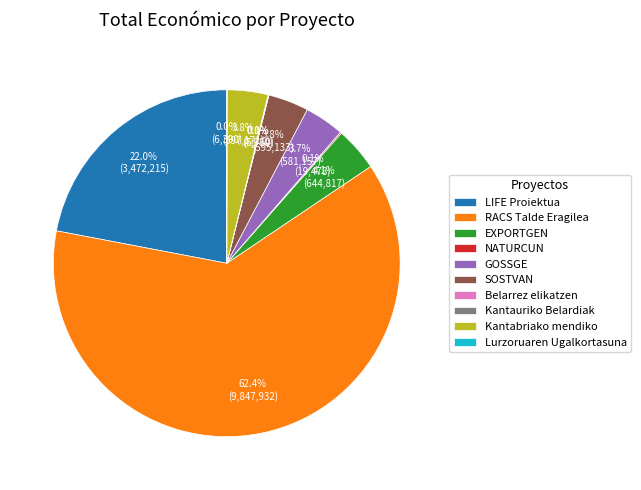

To the nearest percent, what portion does LIFE Proiektua represent?

22%